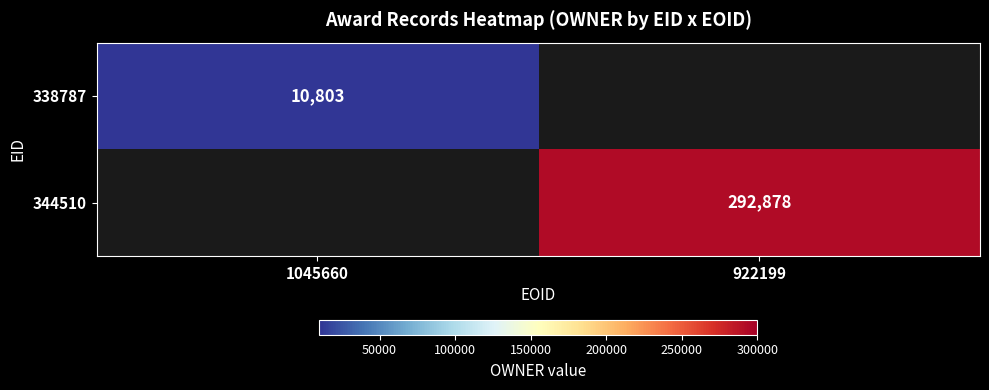

The 338787 series shows 15057 at 1045660. True or false?

False